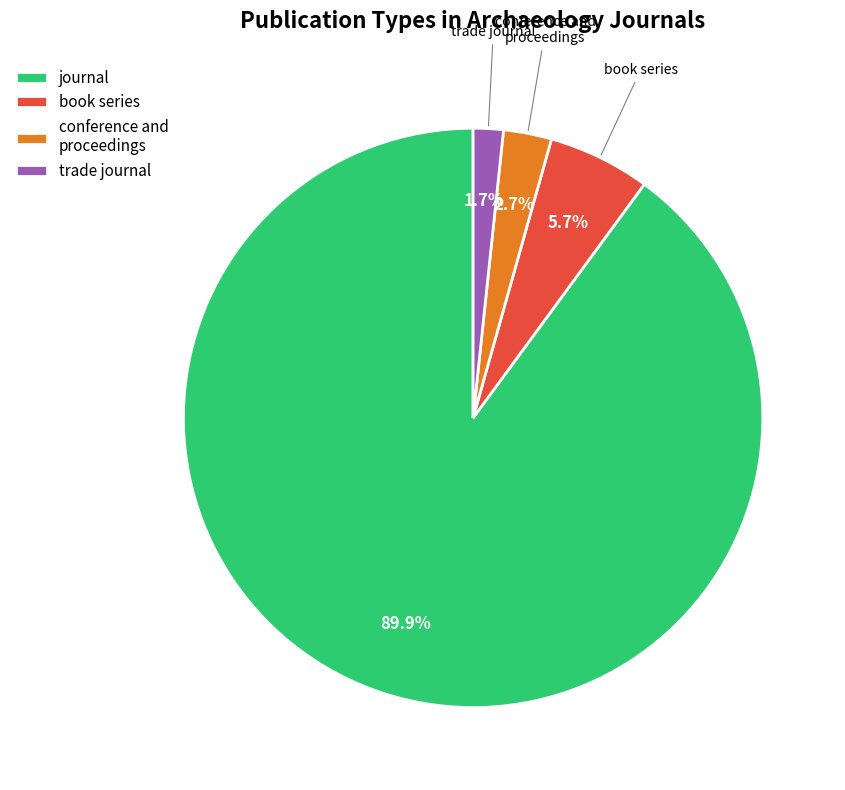

What is the total percentage of book series and conference and proceedings?

8.4%